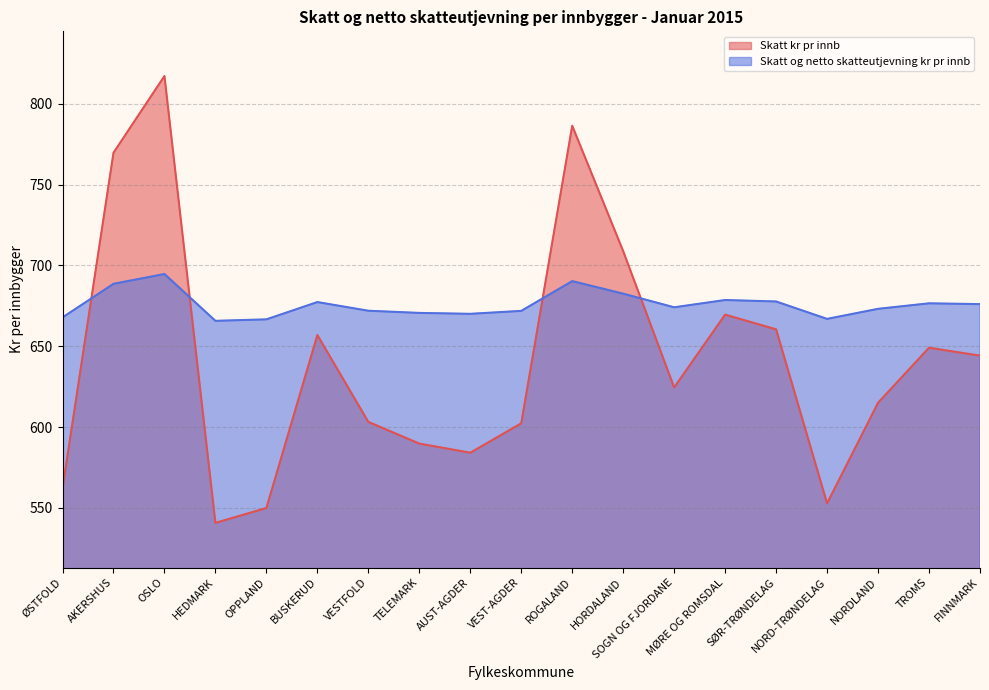

Rank the categories by Skatt kr pr innb value from lowest to highest.

HEDMARK, OPPLAND, NORD-TRØNDELAG, ØSTFOLD, AUST-AGDER, TELEMARK, VEST-AGDER, VESTFOLD, NORDLAND, SOGN OG FJORDANE, FINNMARK, TROMS, BUSKERUD, SØR-TRØNDELAG, MØRE OG ROMSDAL, HORDALAND, AKERSHUS, ROGALAND, OSLO